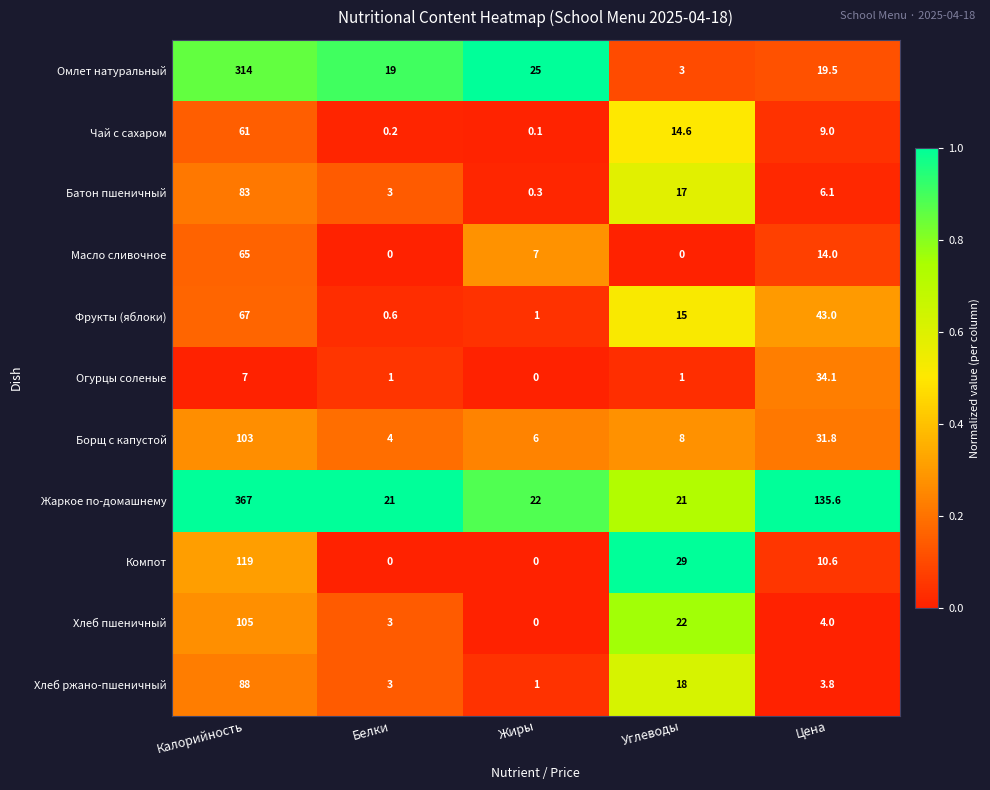

Is it true that Огурцы соленые equals 23.7 at Цена?

False